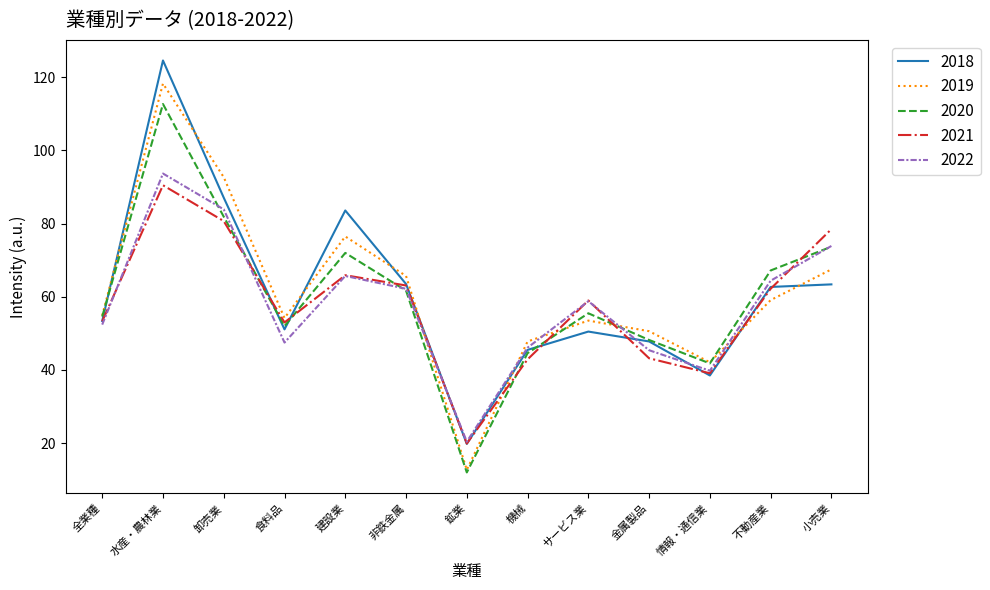

Between which two adjacent categories do 2022 and 2019 first intersect?

非鉄金属 and 鉱業